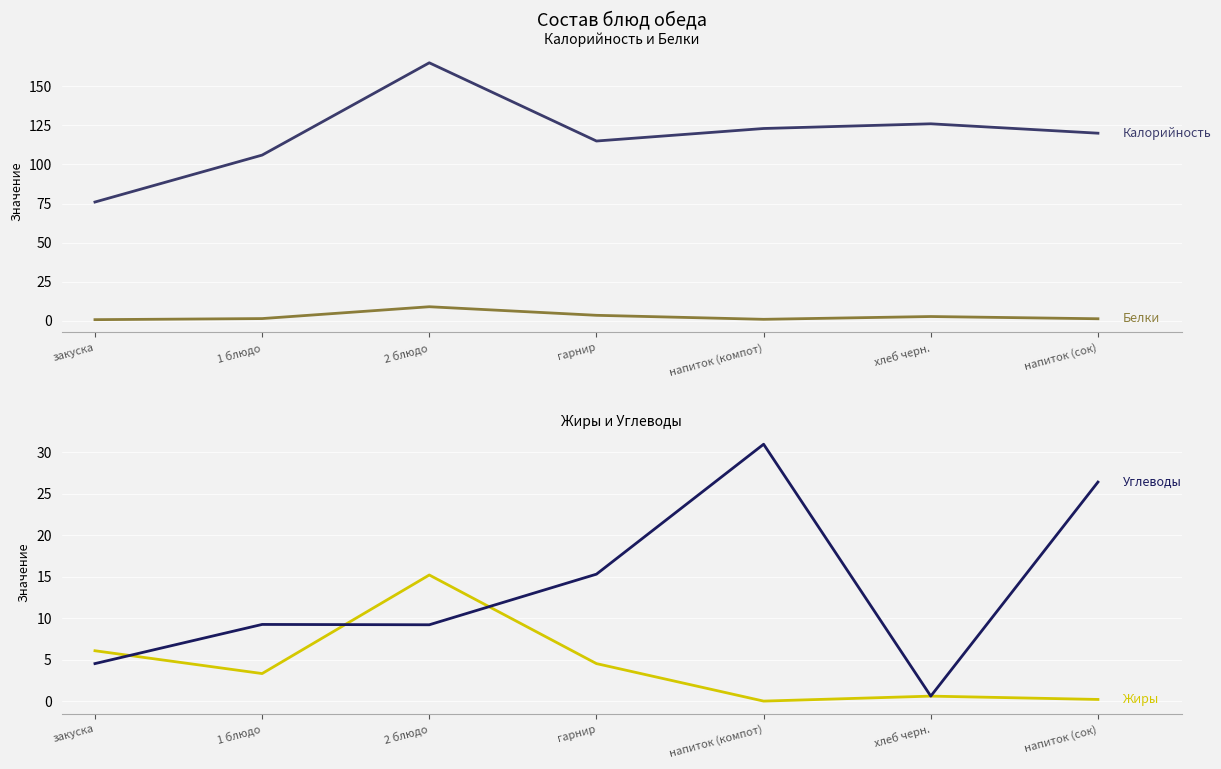

At which label is Калорийность closest to 120?

напиток (сок)